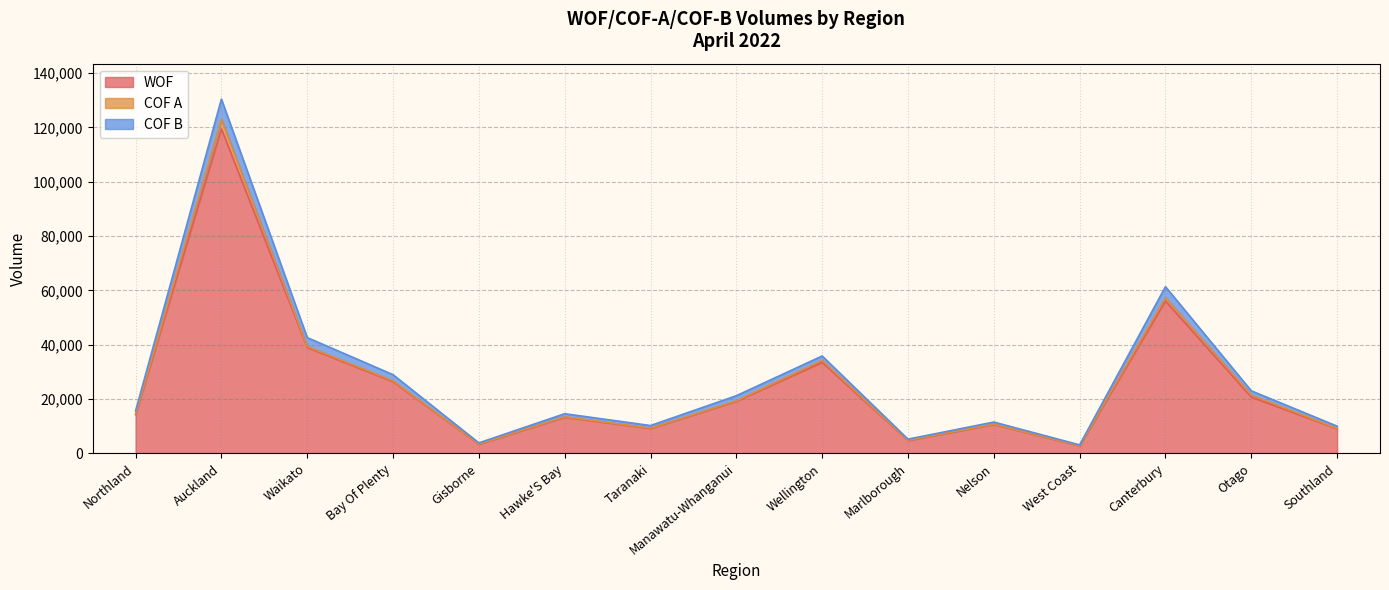

What is the maximum value for WOF?

119451